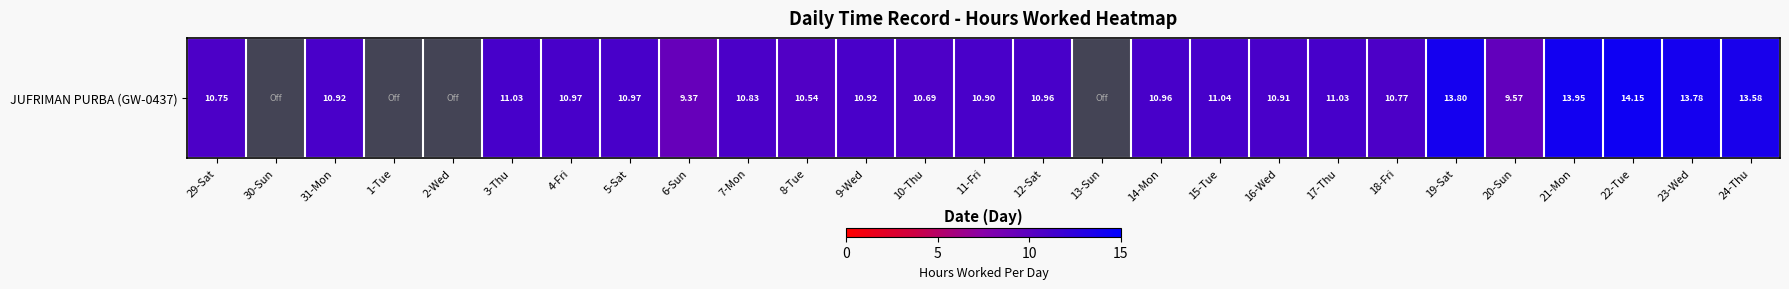

How many distinct data groups are displayed?

1